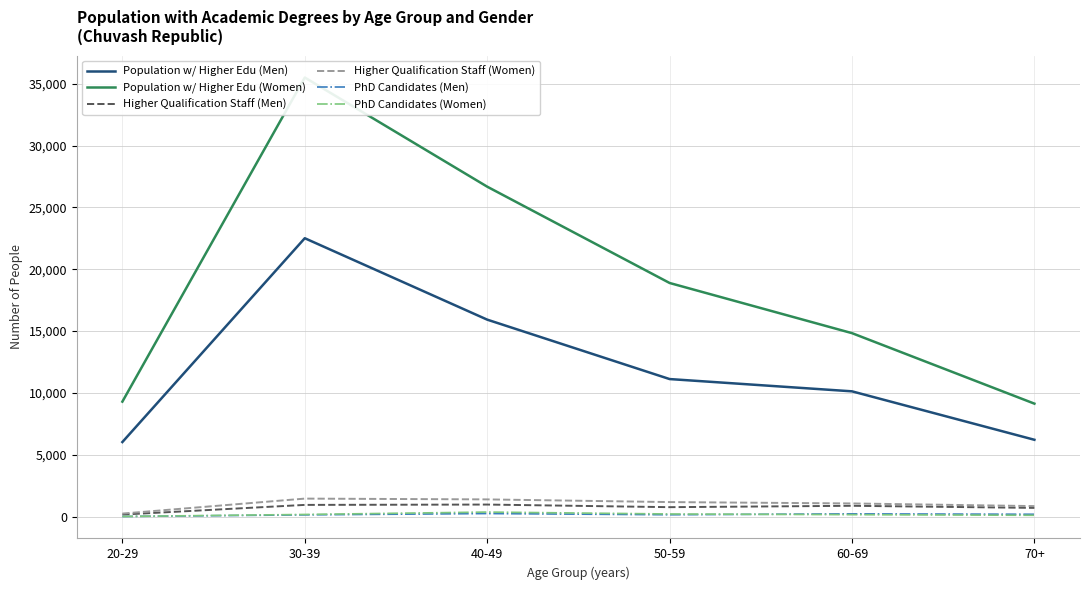

The Population w/ Higher Edu (Men) series shows 5073 at 50-59. True or false?

False